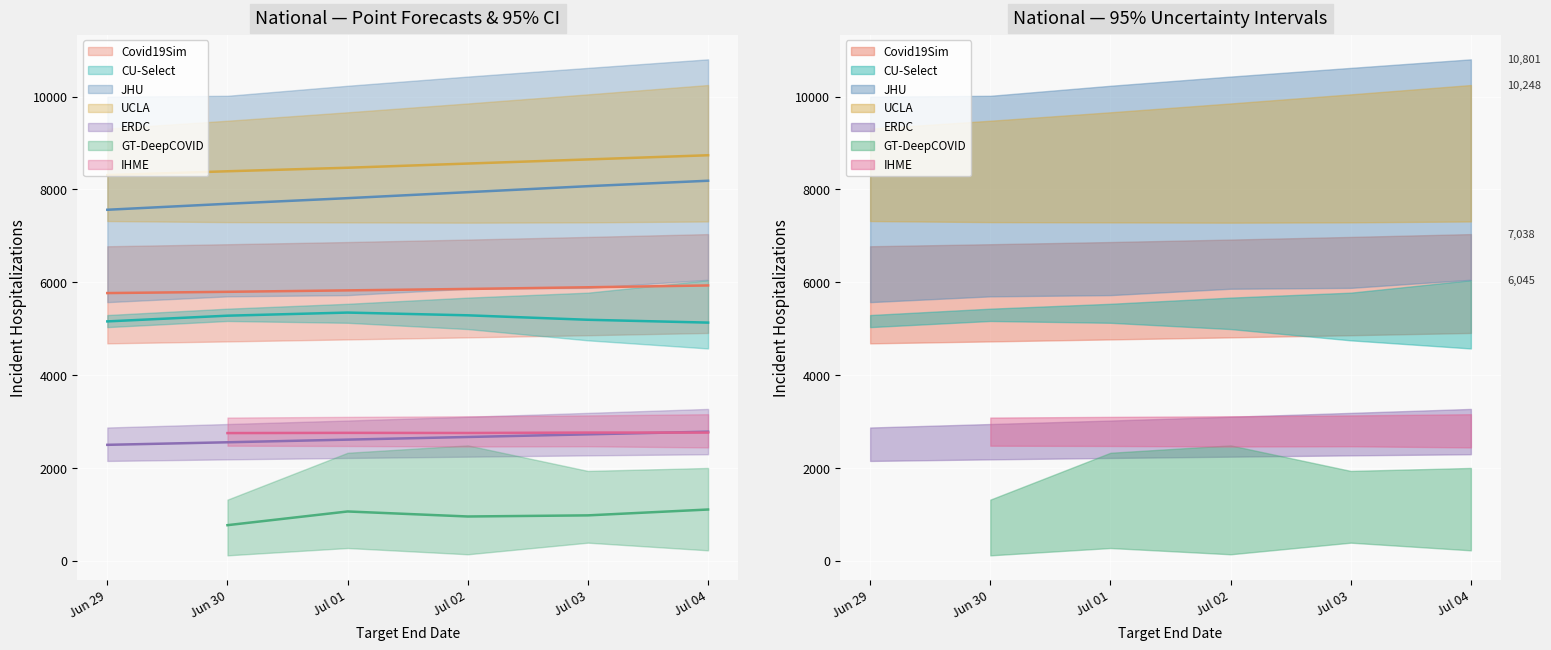

What is the difference between the maximum and minimum values in the point series?

7966